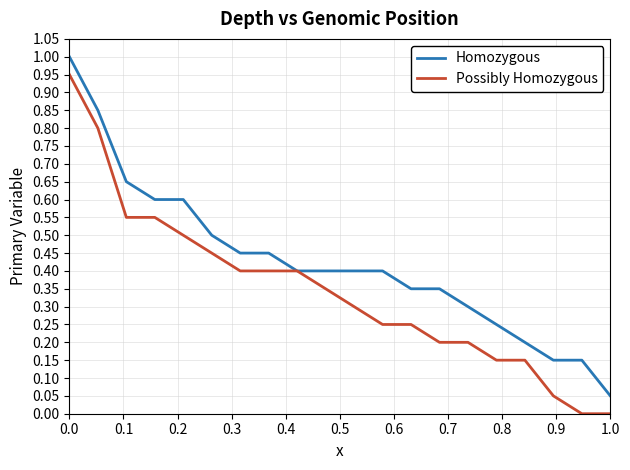

Which series has the largest total across all categories?

Homozygous